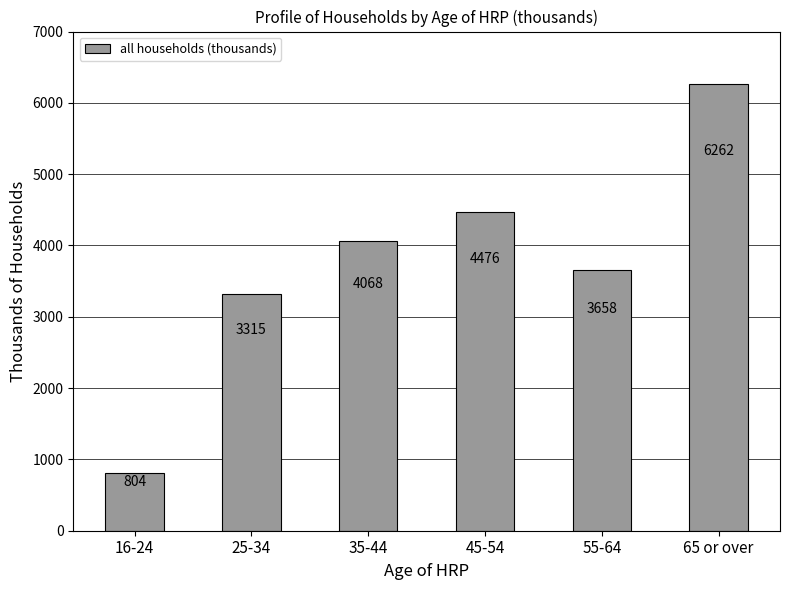

How many bars are there in total?

6